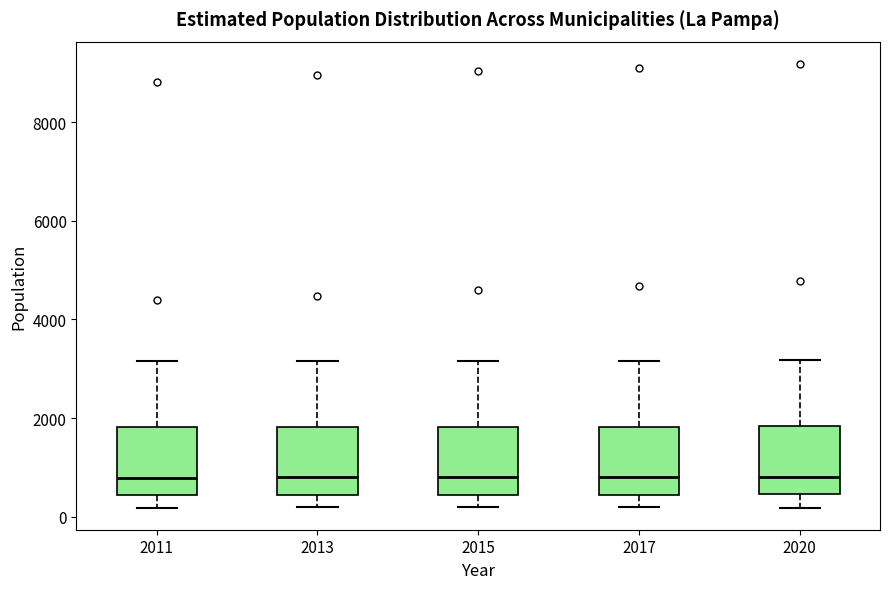

Reading left to right, transcribe this box plot: for each box, give where its median line is, the range the box spans, and where its two whiskers end, as read against the y-axis. The values are not printed on the chart, so give them approximately, as read against the axis.

2011: median 800, box 400 to 1800, whiskers 200 to 3200
2013: median 800, box 400 to 1800, whiskers 200 to 3200
2015: median 800, box 400 to 1800, whiskers 200 to 3200
2017: median 800, box 400 to 1800, whiskers 200 to 3200
2020: median 800, box 400 to 1800, whiskers 200 to 3200